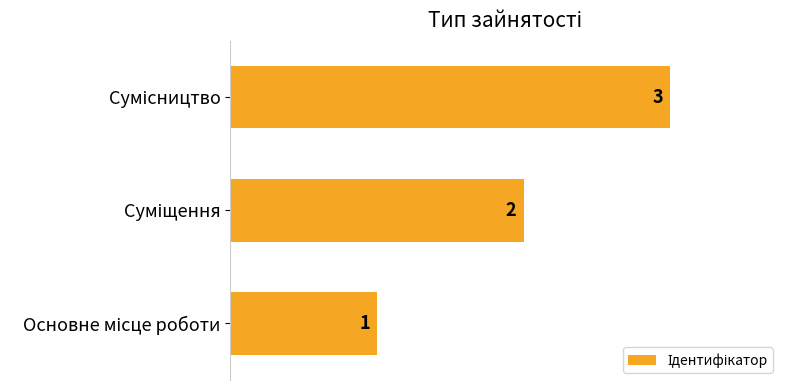

What is the sum of all values?

6